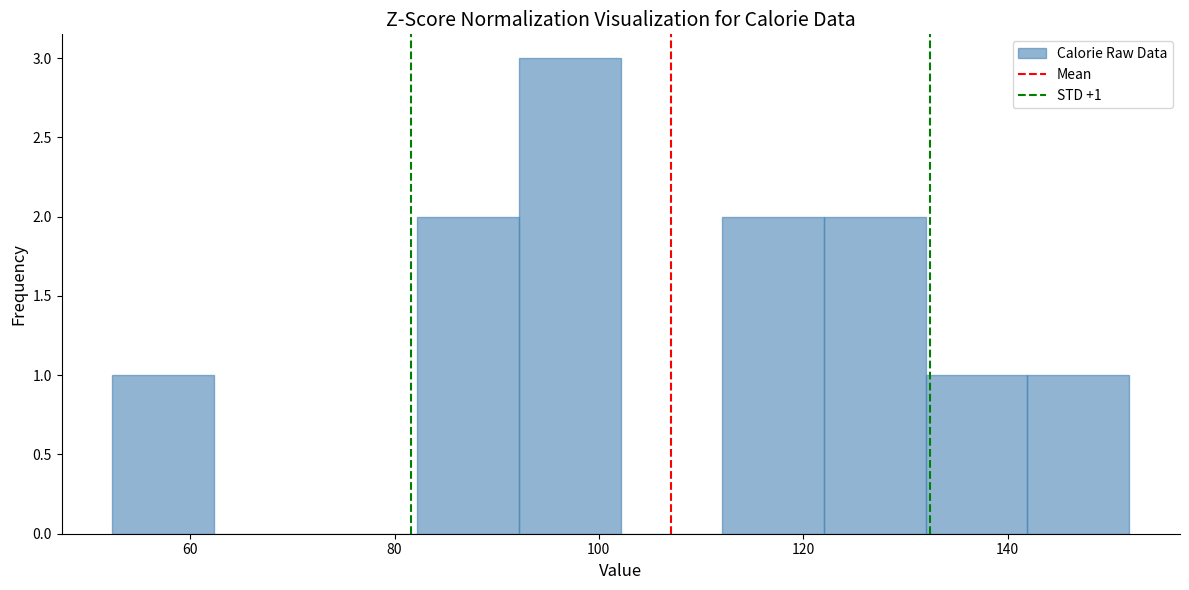

Which range on the x-axis has the tallest bar?

92 to 102